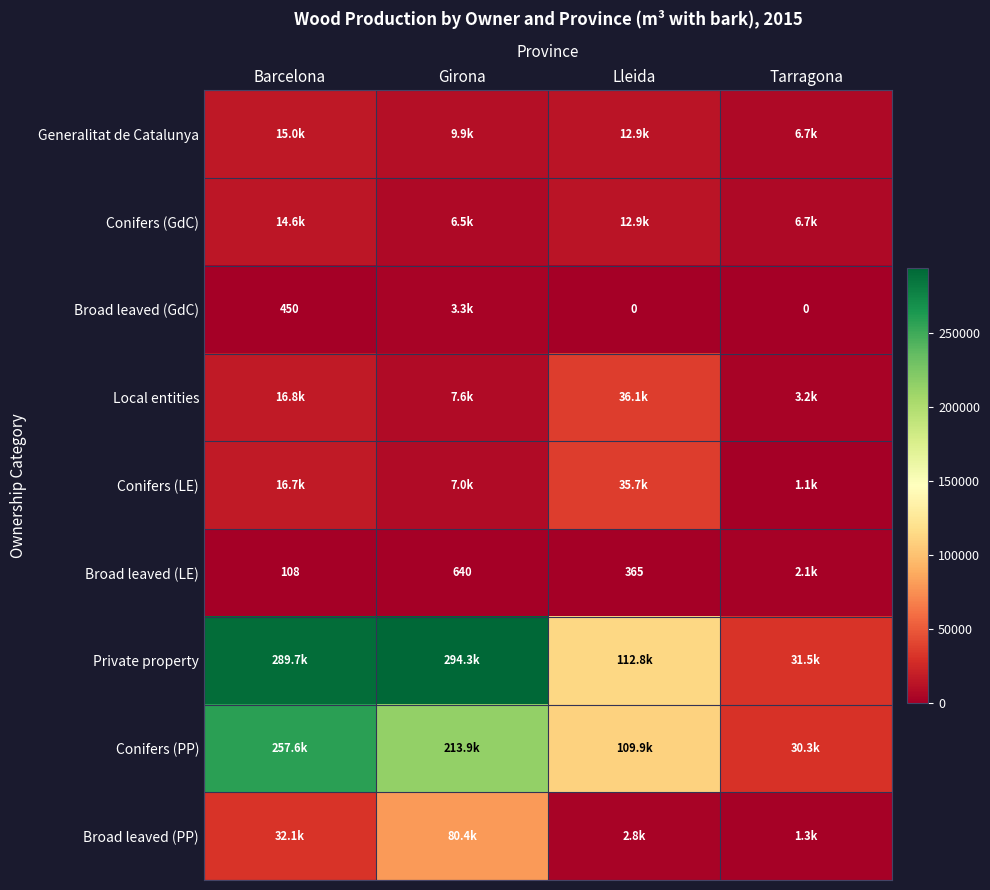

The Broad leaved (LE) series shows 108 at Barcelona. True or false?

True